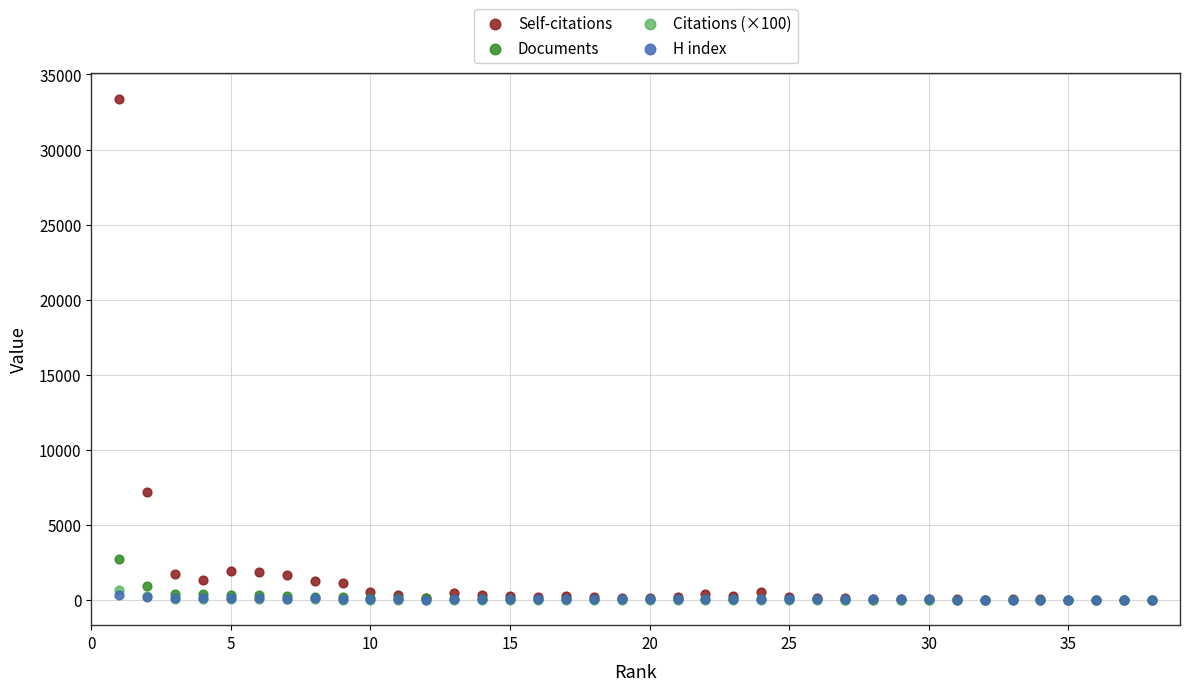

What are all the series names shown in the legend?

Self-citations, Documents, Citations (×100), H index